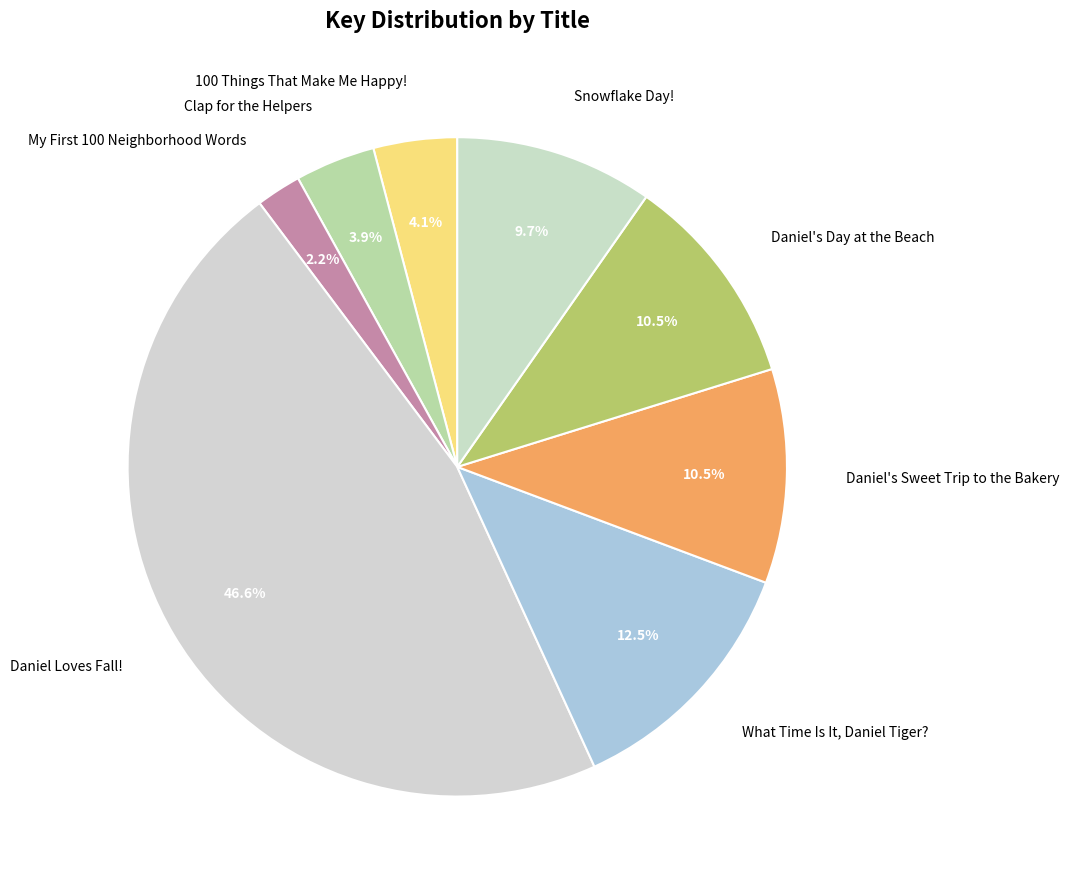

Approximately how many times larger is the value at Snowflake Day! compared to Clap for the Helpers?

2.5